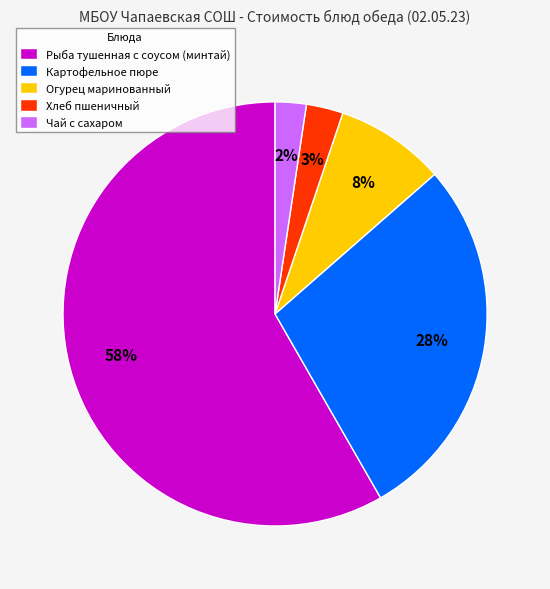

What percentage is the Огурец маринованный slice, to the nearest percent?

8%